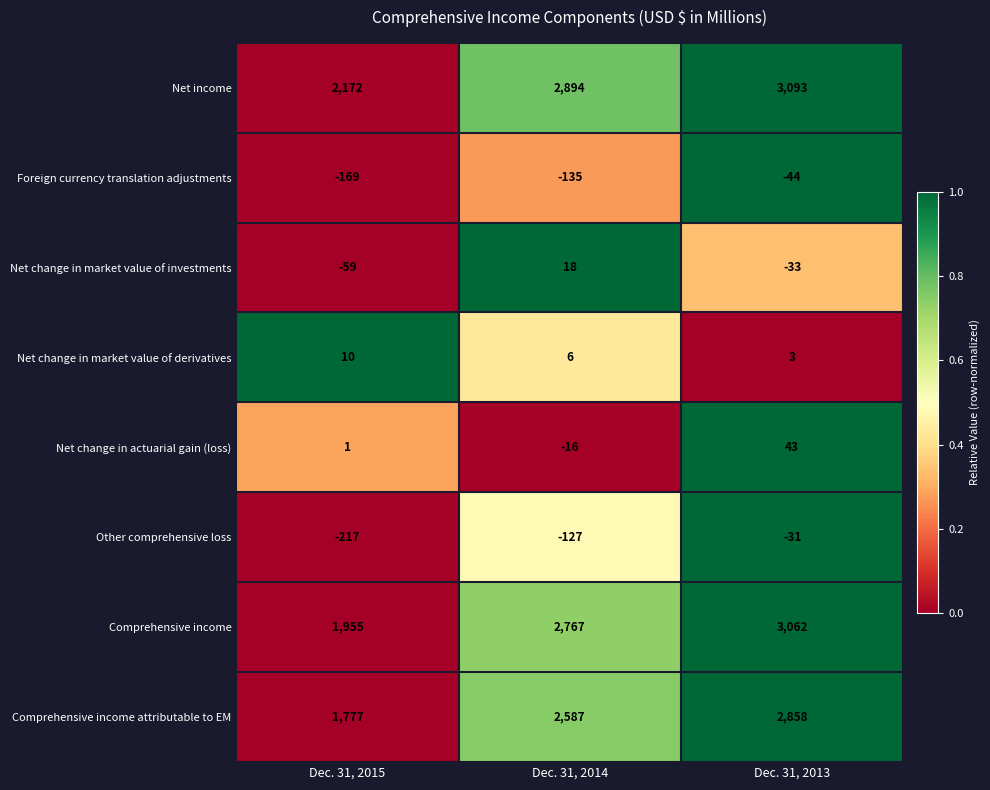

Which series has the largest range (max minus min)?

Comprehensive income